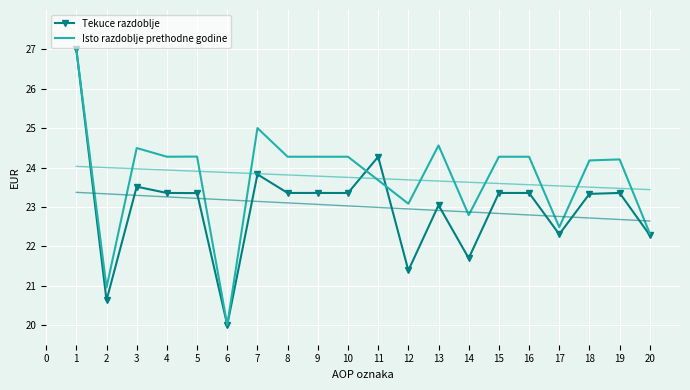

How many lines are shown in the chart?

2